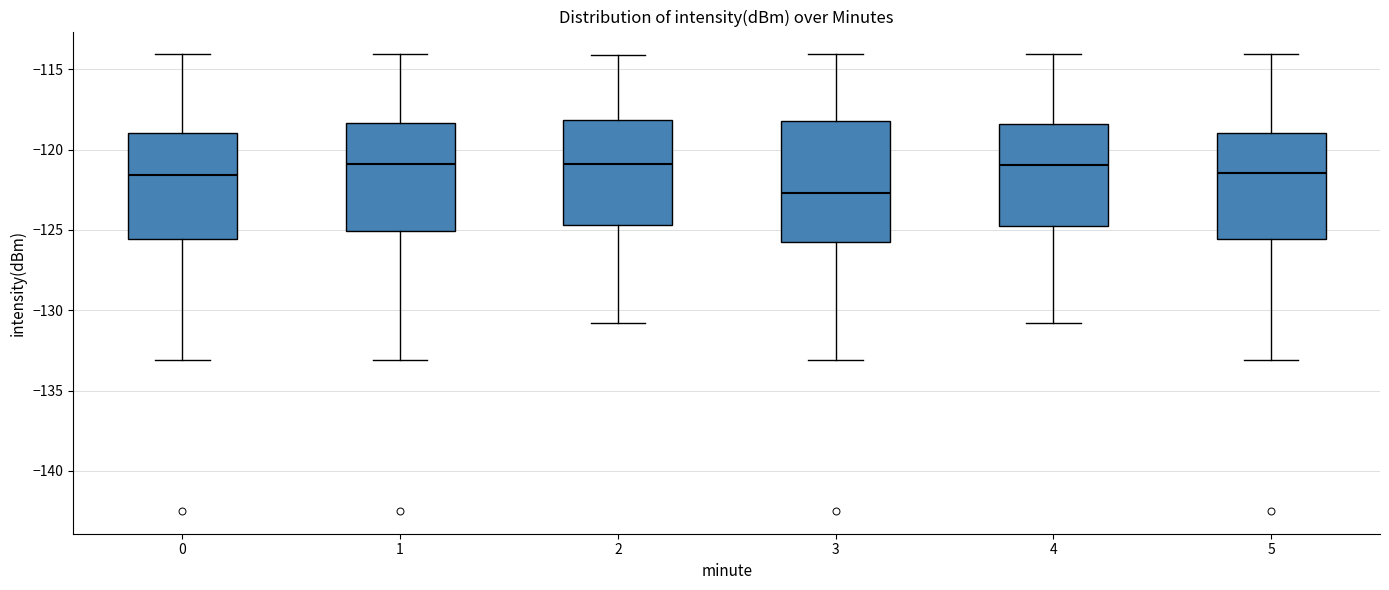

Which box has the lowest median line?

3